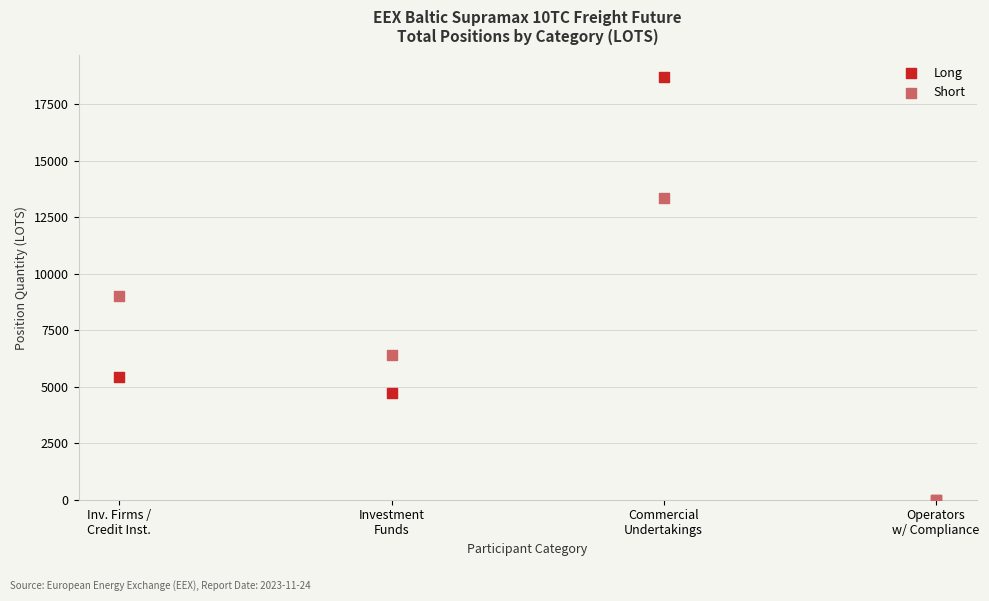

Which series reaches the maximum Y coordinate?

Long